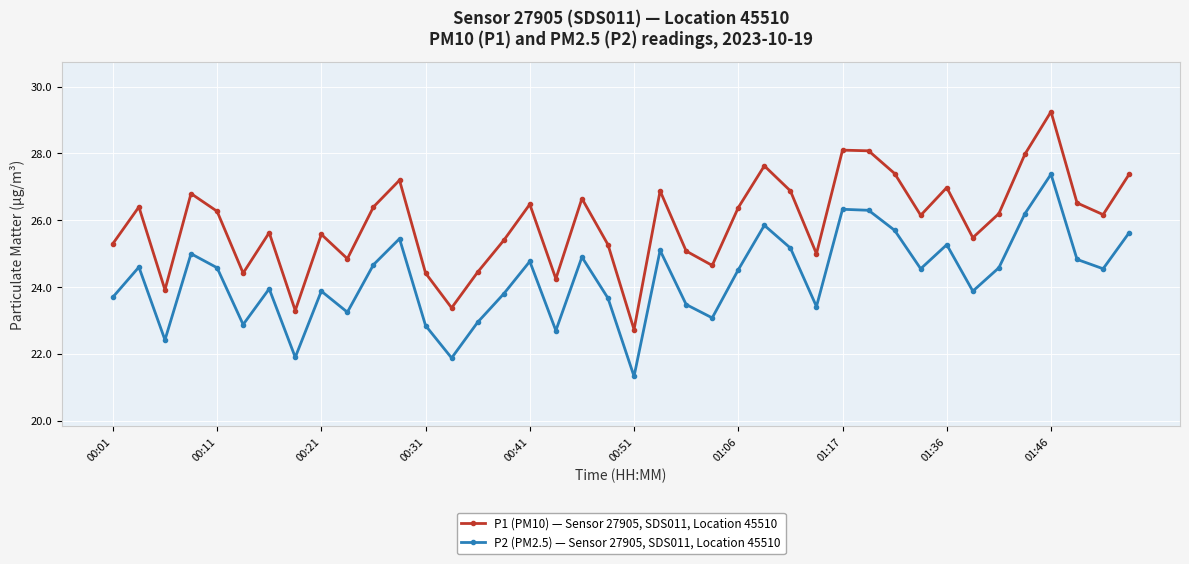

What is the difference between the maximum and minimum values in the P1 (PM10) — Sensor 27905, SDS011, Location 45510 series?

6.5